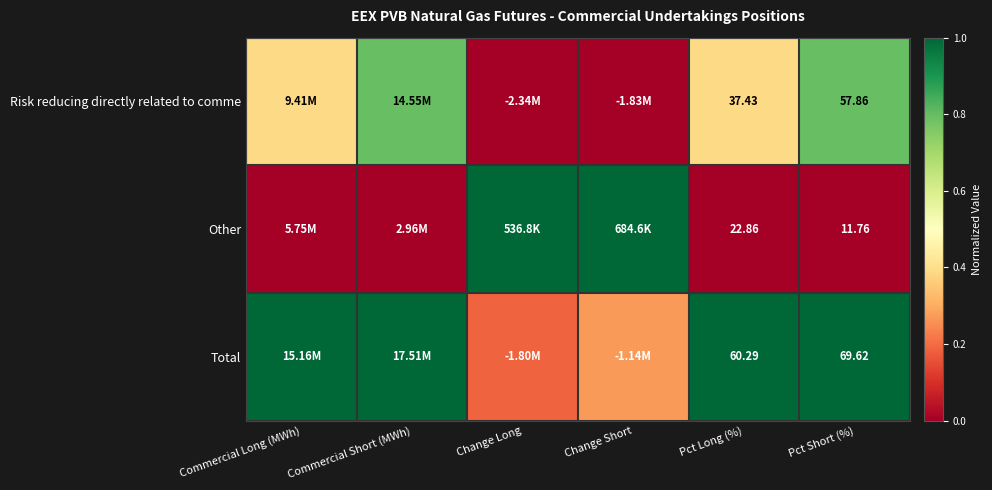

Rank the series at Pct Short (%) from lowest to highest value.

Other, Risk reducing directly related to comme, Total